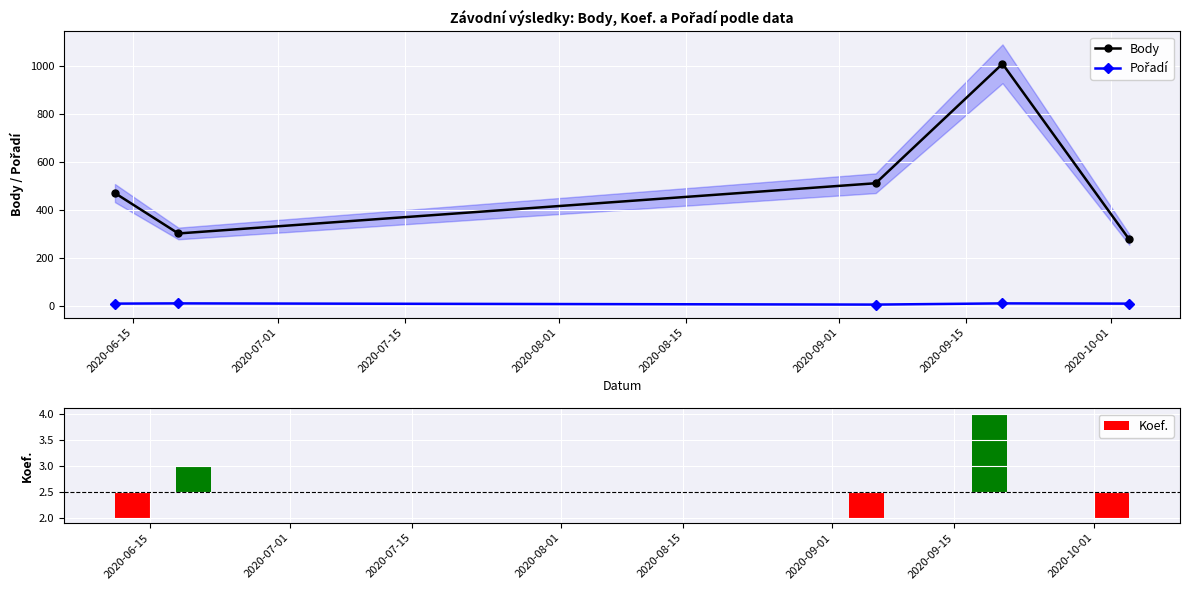

What position from the right is 2020-07-01?

4